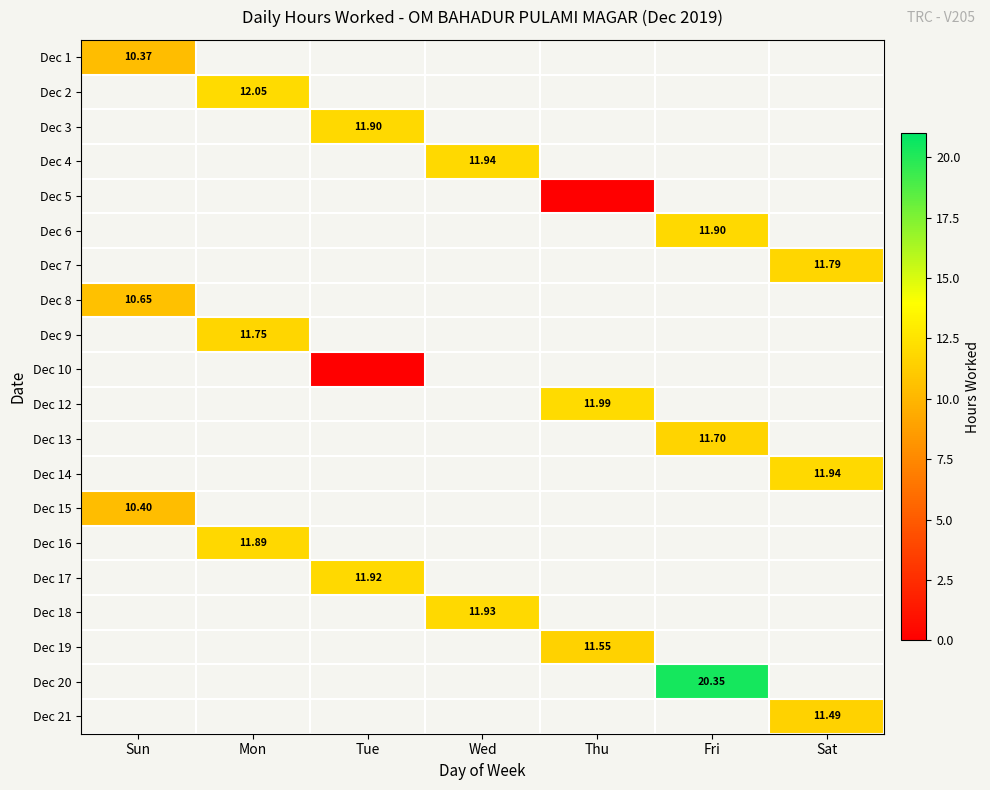

Rank the series by their maximum value, from lowest to highest.

Dec 1, Dec 2, Dec 3, Dec 4, Dec 5, Dec 6, Dec 7, Dec 8, Dec 9, Dec 10, Dec 12, Dec 13, Dec 14, Dec 15, Dec 16, Dec 17, Dec 18, Dec 19, Dec 20, Dec 21